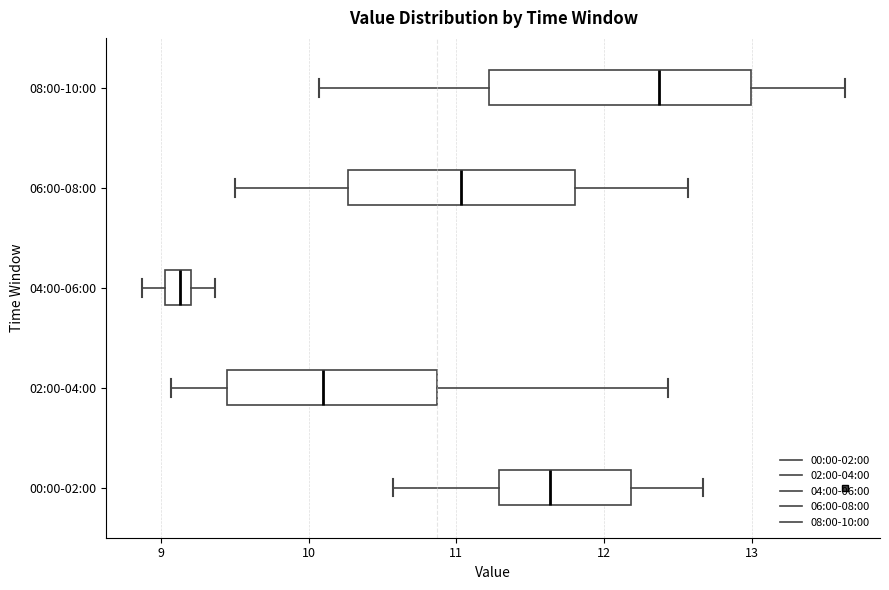

Reading bottom to top, transcribe this box plot: for each box, give where its median line is, the range the box spans, and where its two whiskers end, as read against the x-axis. The values are not printed on the chart, so give them approximately, as read against the axis.

00:00-02:00: median 11.6, box 11.3 to 12.2, whiskers 10.6 to 12.7
02:00-04:00: median 10.1, box 9.4 to 10.9, whiskers 9.1 to 12.4
04:00-06:00: median 9.1, box 9.0 to 9.2, whiskers 8.9 to 9.4
06:00-08:00: median 11.0, box 10.3 to 11.8, whiskers 9.5 to 12.6
08:00-10:00: median 12.4, box 11.2 to 13.0, whiskers 10.1 to 13.6